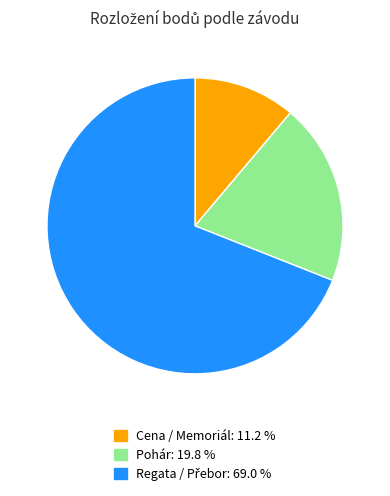

Is there a majority slice in this chart?

Yes